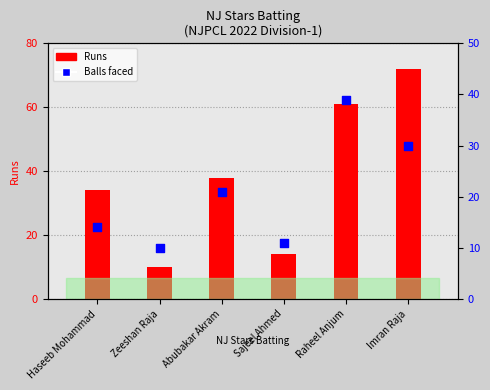

What is the total value across all series at Raheel Anjum?

100